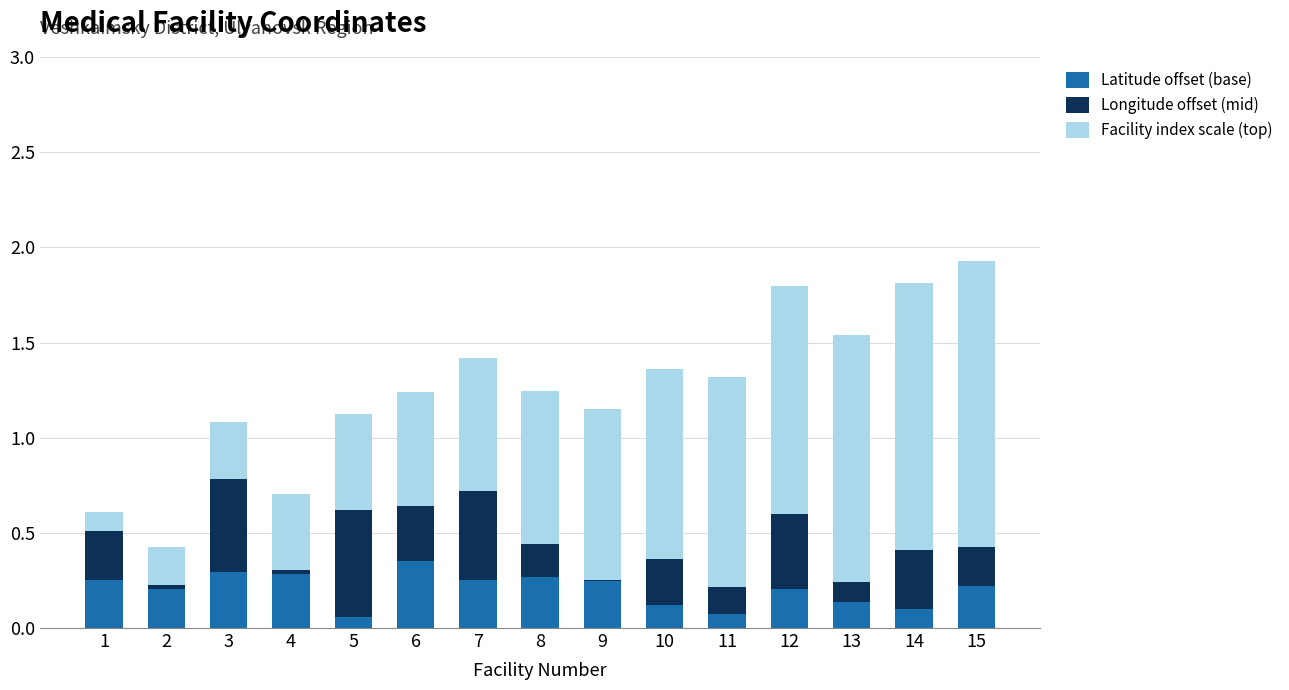

True or false: Latitude offset (base) has a value of 0.3 at 3.

True